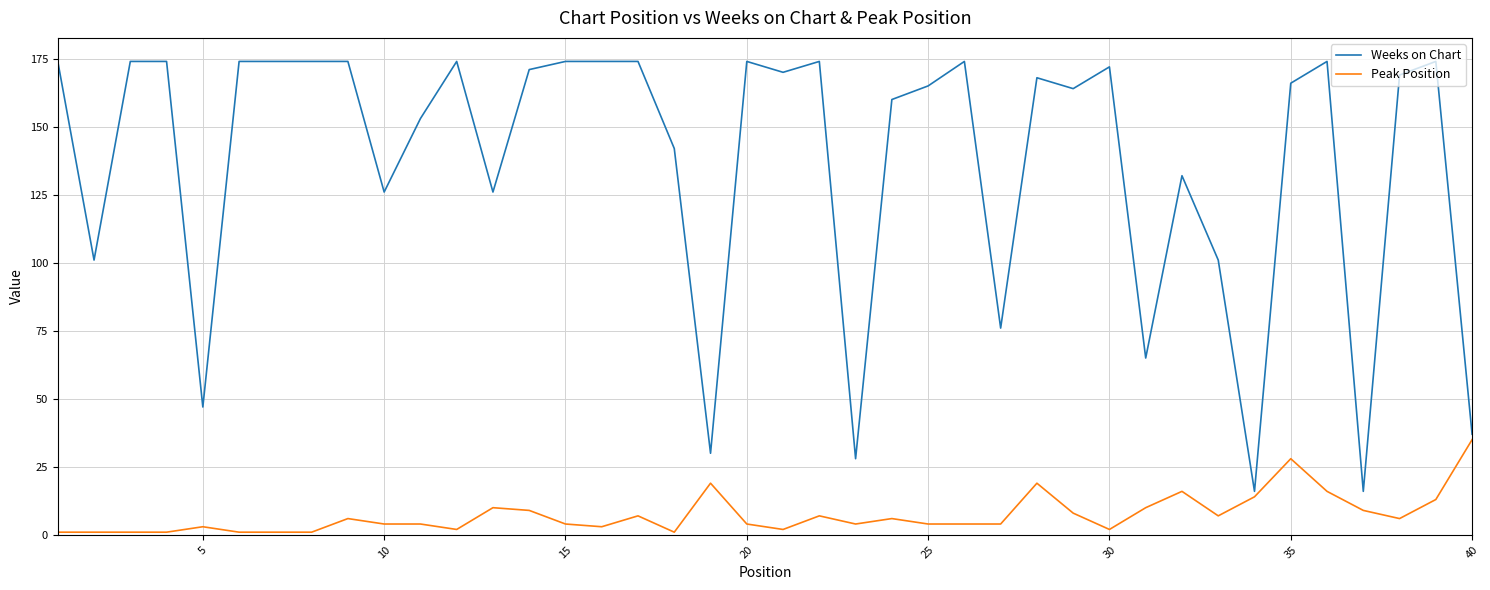

Rank the series by their maximum value, from highest to lowest.

Weeks on Chart, Peak Position